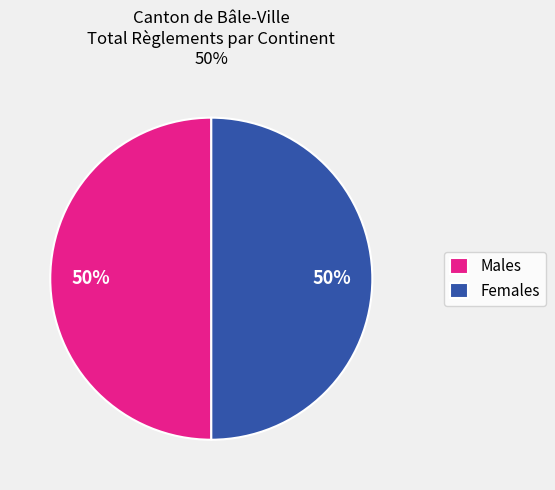

To the nearest percent, what is the average slice percentage?

50%